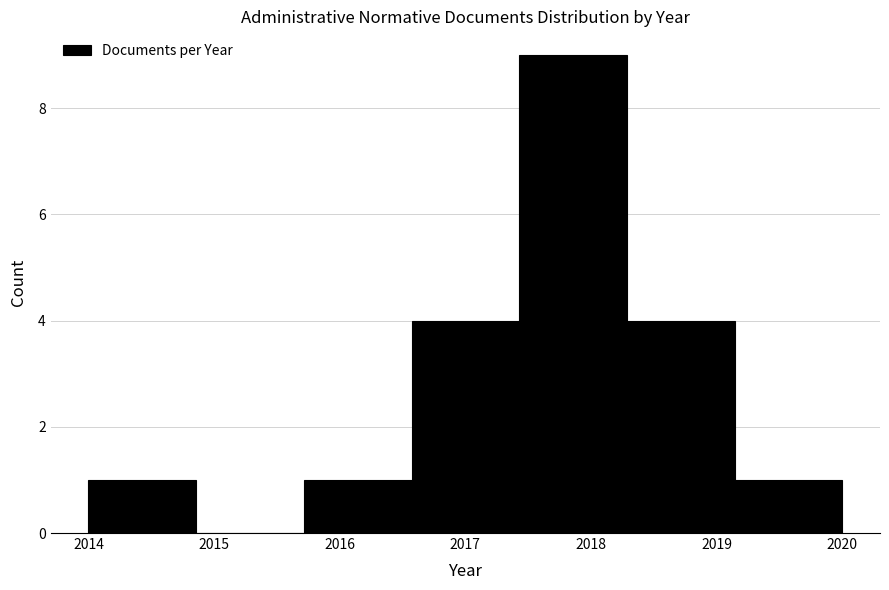

Which range on the x-axis has the tallest bar?

2017.4 to 2018.3